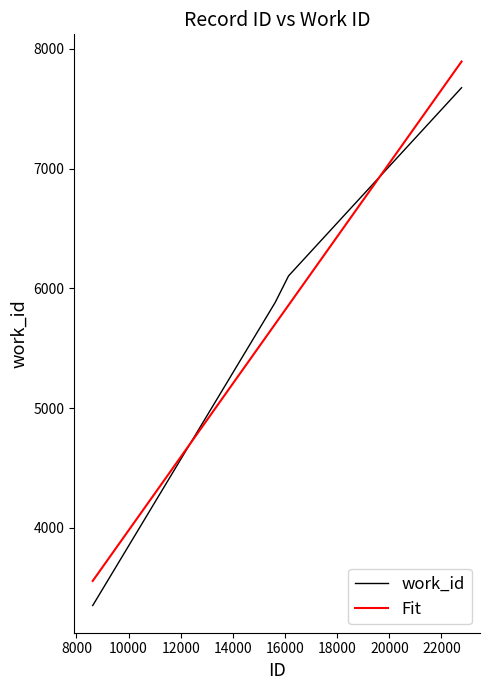

At which label does the data first exceed 6104?

22771